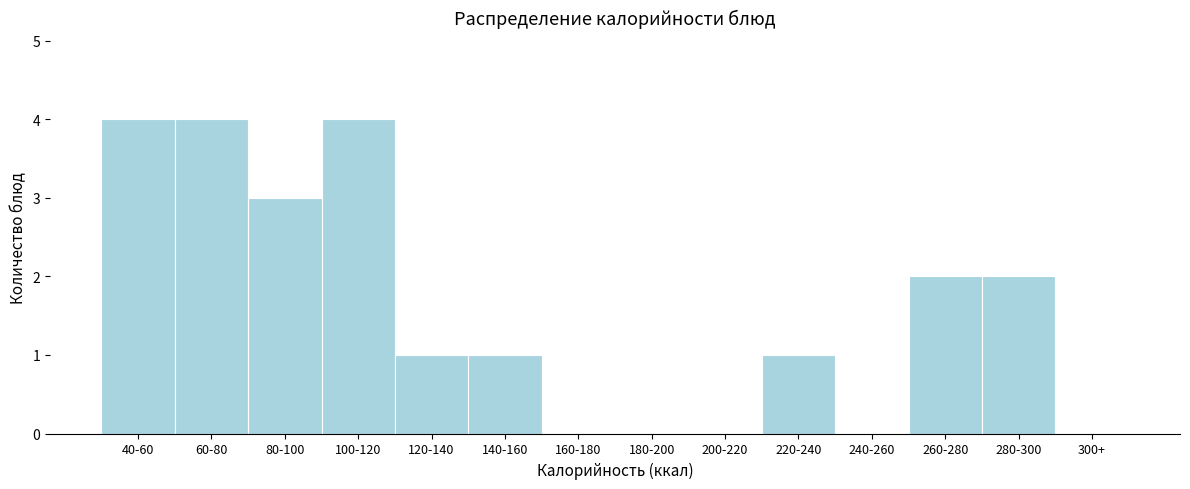

Reading left to right, list all the values displayed in this chart.

40-60=4	60-80=4	80-100=3	100-120=4	120-140=1	140-160=1	160-180=0	180-200=0	200-220=0	220-240=1	240-260=0	260-280=2	280-300=2	300+=0